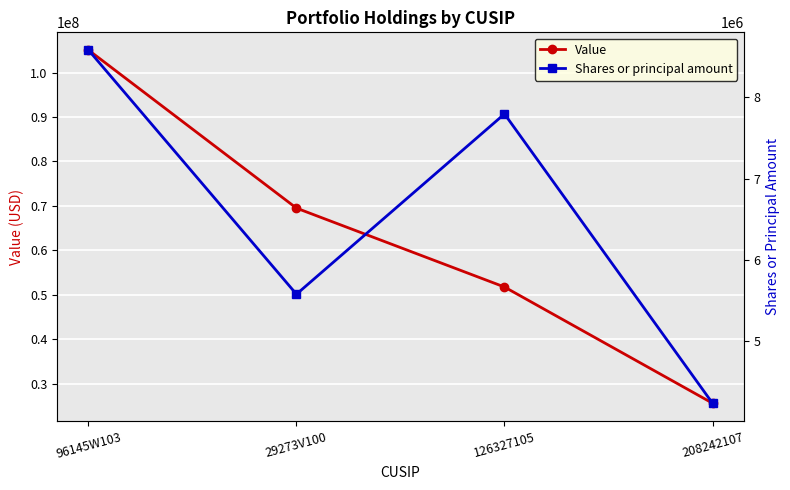

Rank the series at 96145W103 from highest to lowest value.

Value, Shares or principal amount